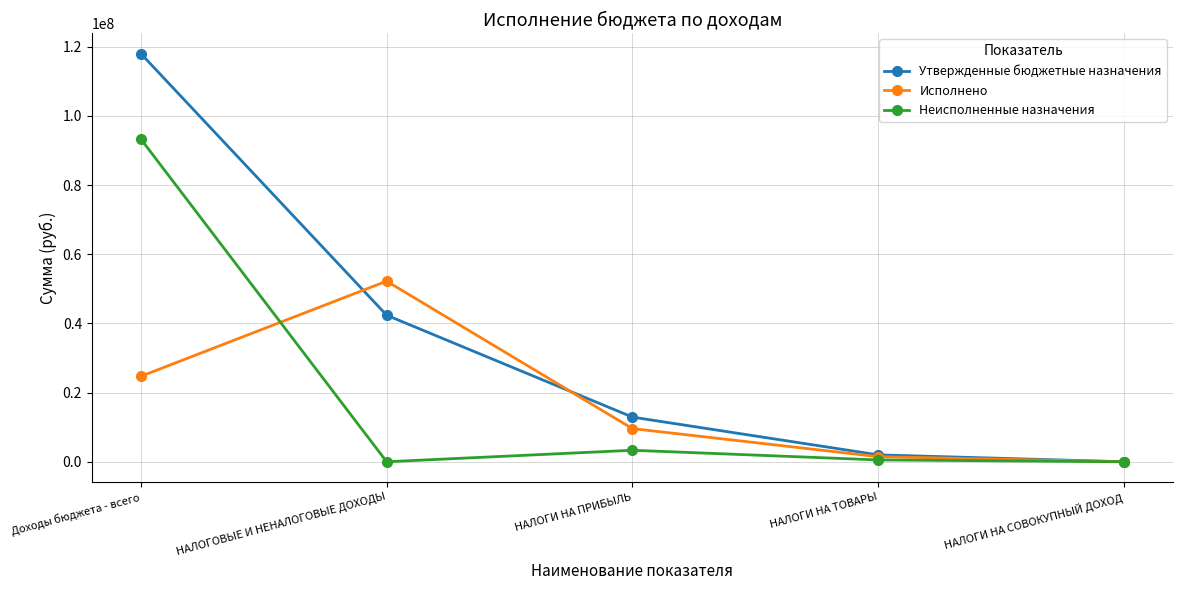

Rank the series by their maximum value, from lowest to highest.

Исполнено, Неисполненные назначения, Утвержденные бюджетные назначения